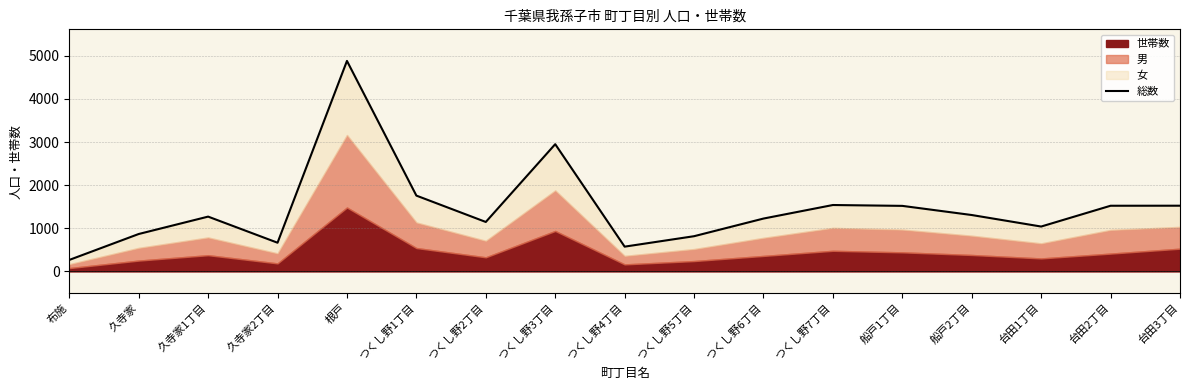

What is the approximate value at つくし野7丁目, to the nearest 10?

1540